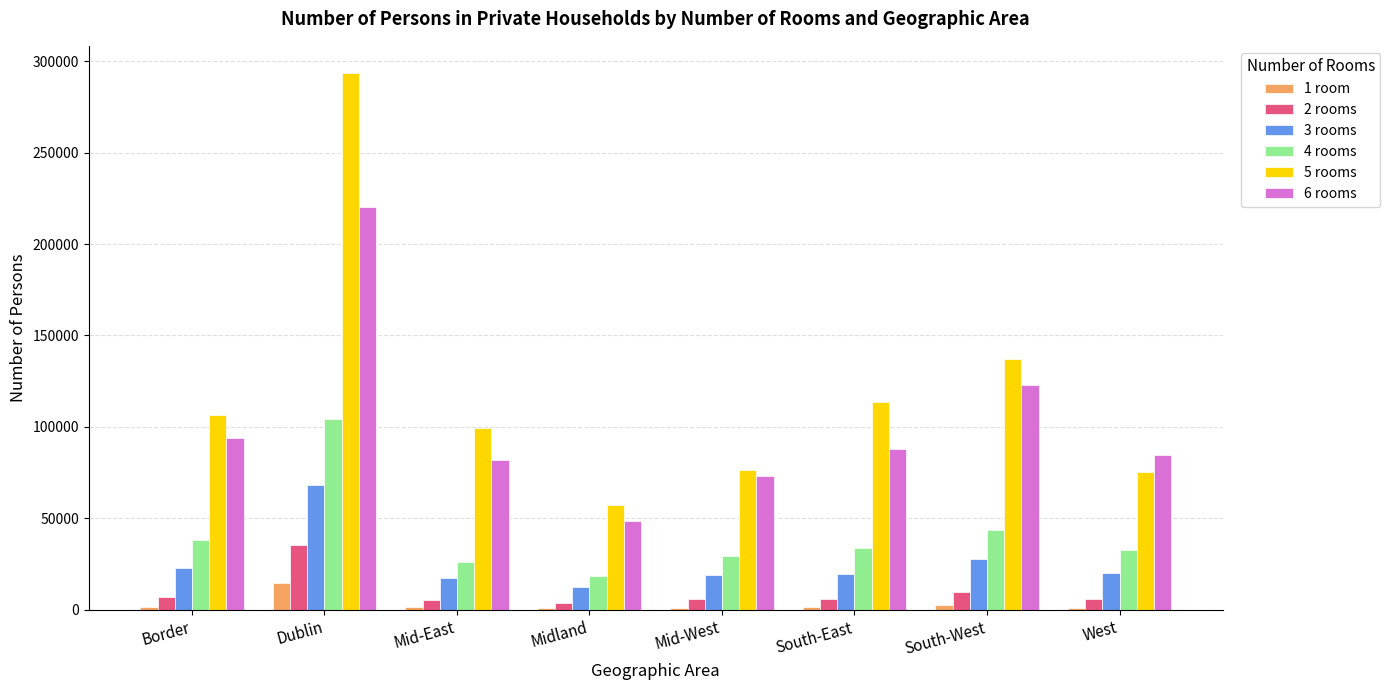

Is it true that 1 room equals 1244 at Mid-West?

True